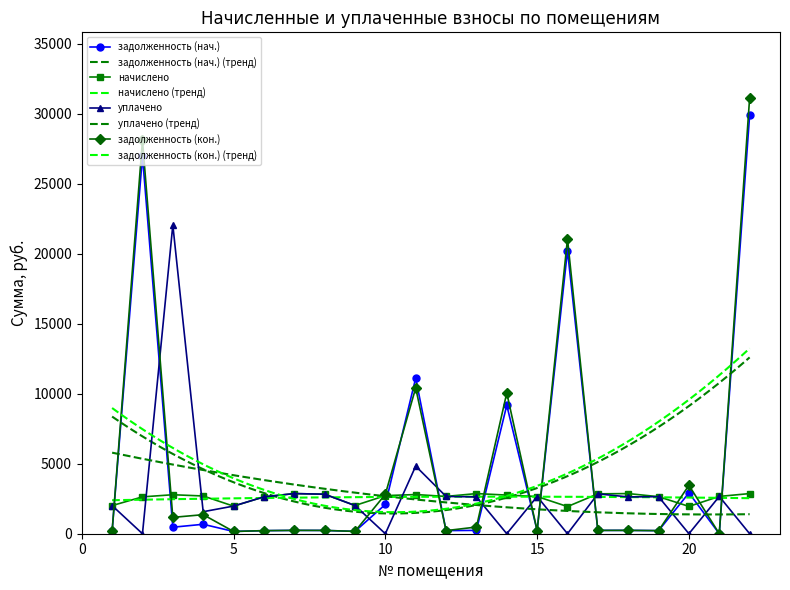

At how many categories does at least one series exceed 6450?

6